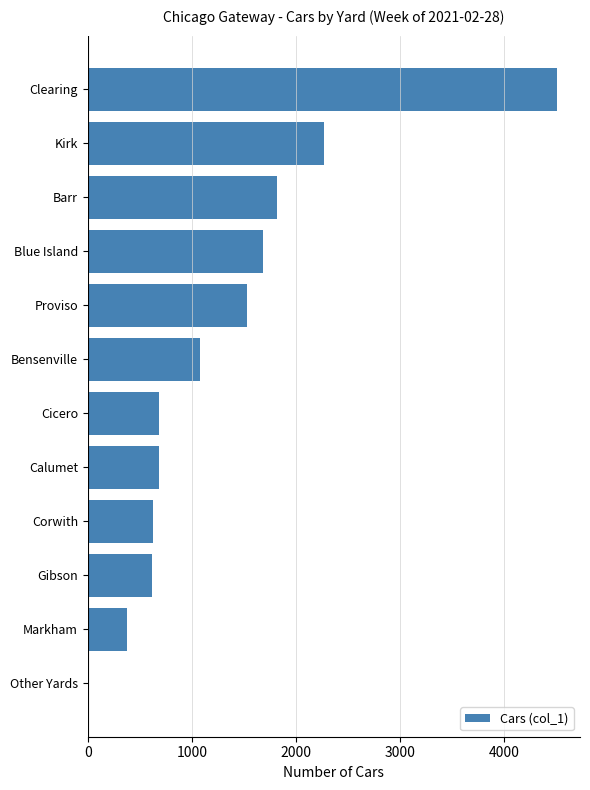

Read the value at Bensenville.

1077